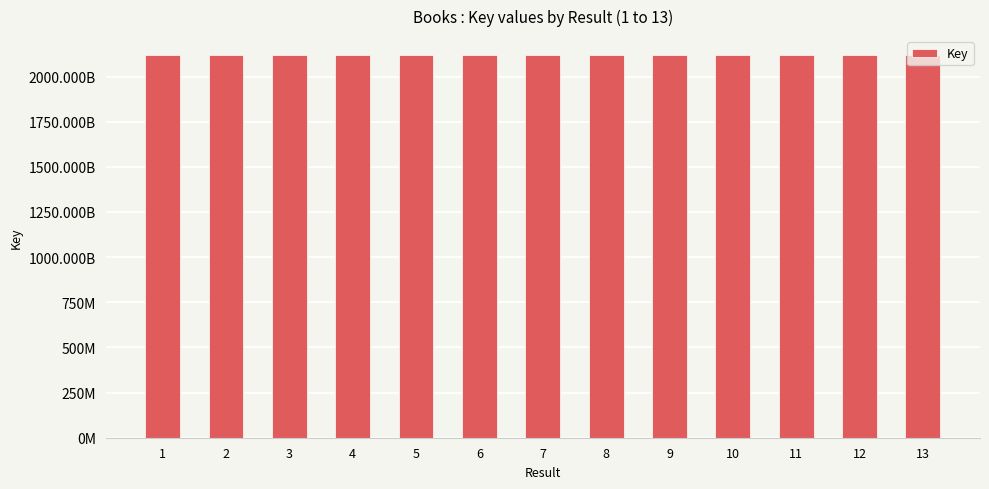

What is the difference between the maximum and minimum values?

15376